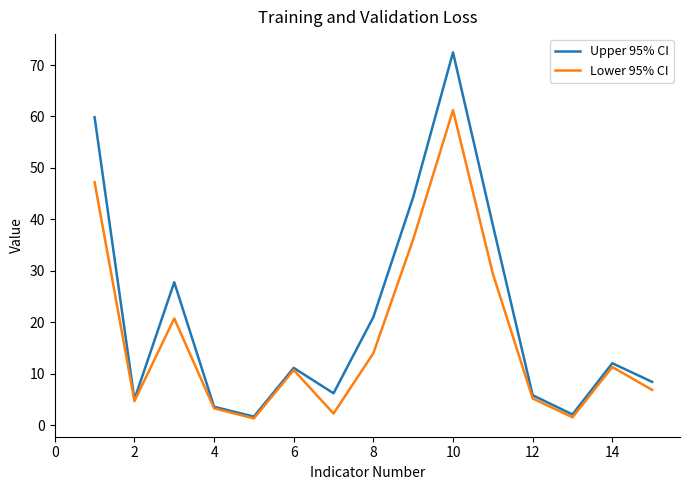

Which series has the widest spread of values?

Upper 95% CI